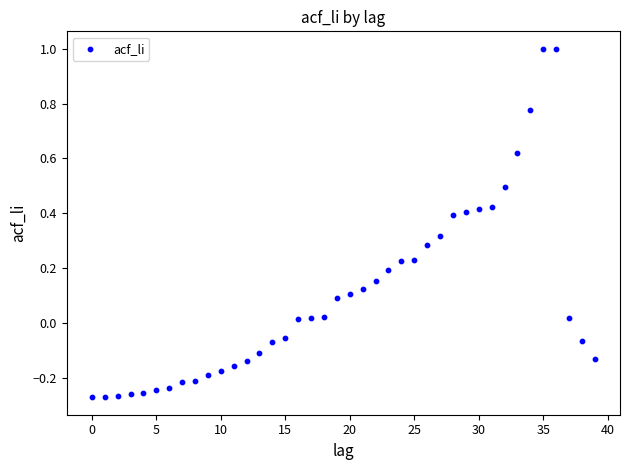

What is the range of Y values (max minus min)?

1.3